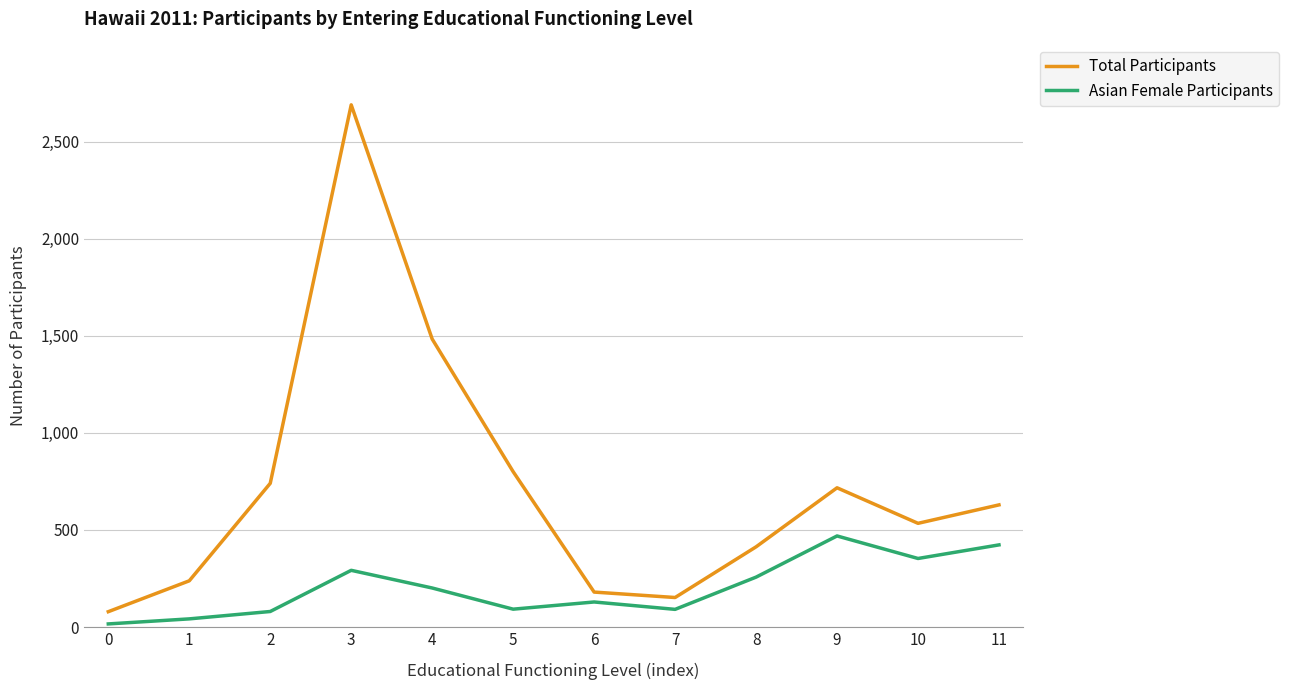

True or false: Total Participants has a value of 457 at 2.

False